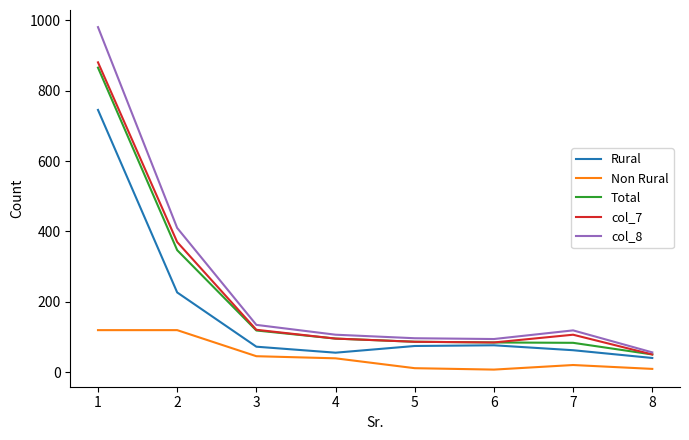

Rank the series by their maximum value, from lowest to highest.

Non Rural, Rural, Total, col_7, col_8